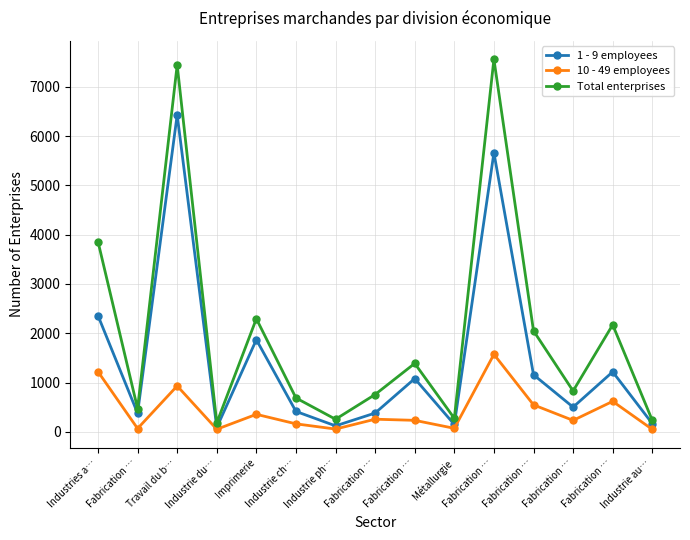

What are all the series names shown in the legend?

1 - 9 employees, 10 - 49 employees, Total enterprises